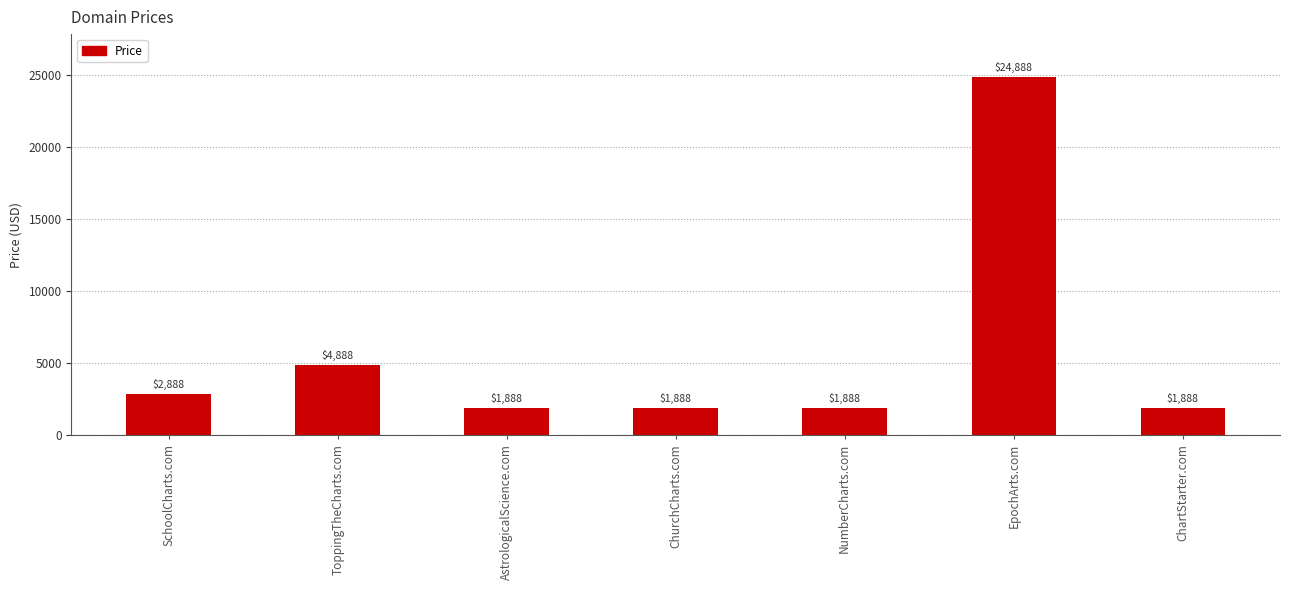

What is the label of the 5th bar from the left?

NumberCharts.com